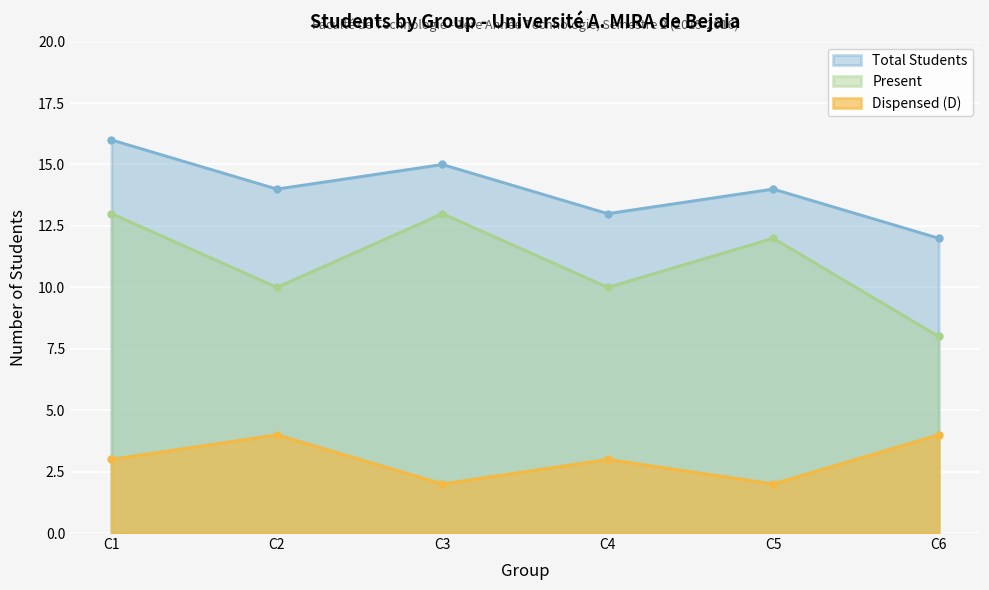

How many interior local peaks does the Dispensed (D) series have?

2